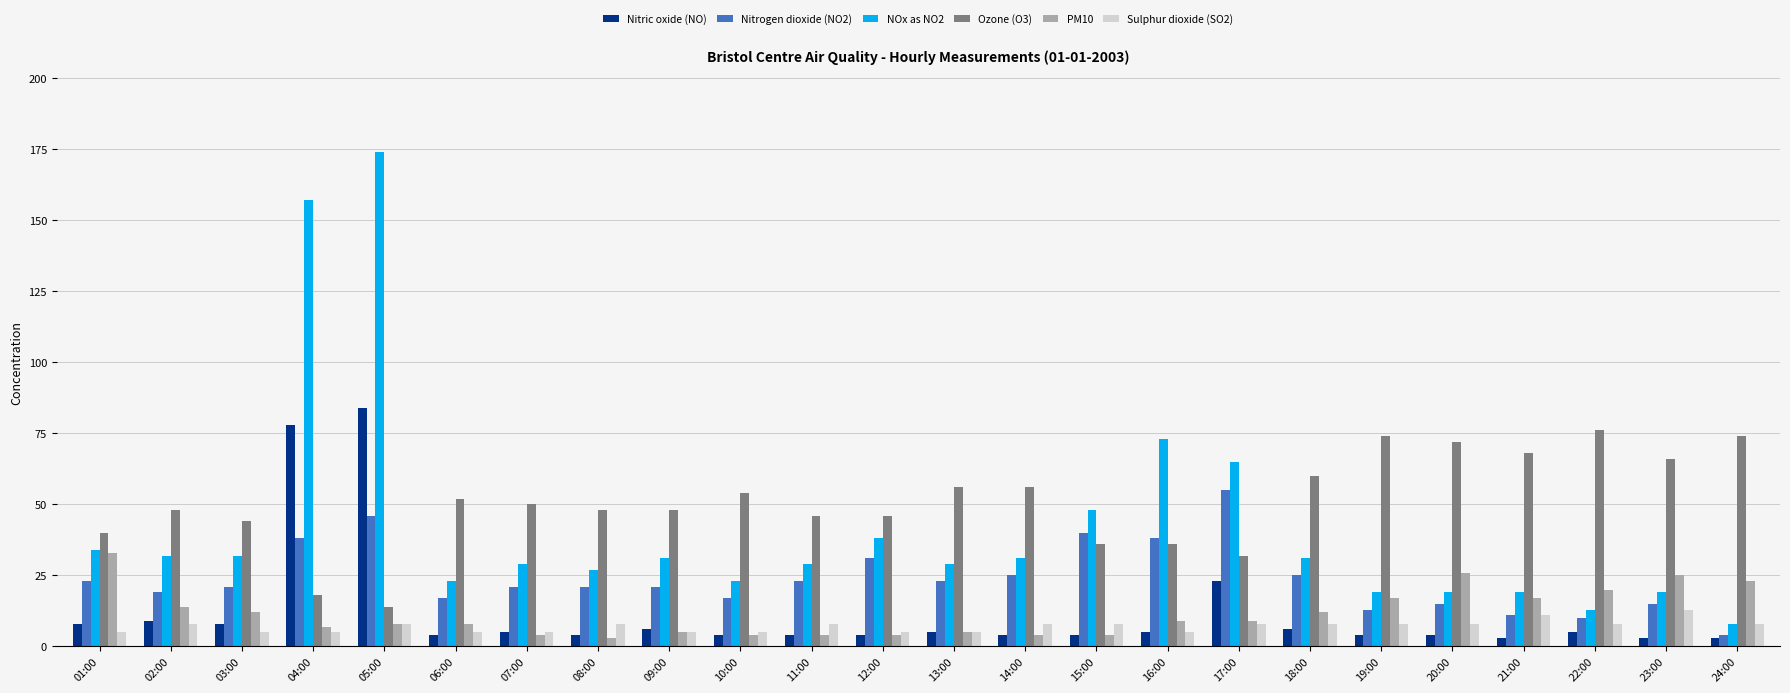

Which series has the largest range (max minus min)?

NOx as NO2